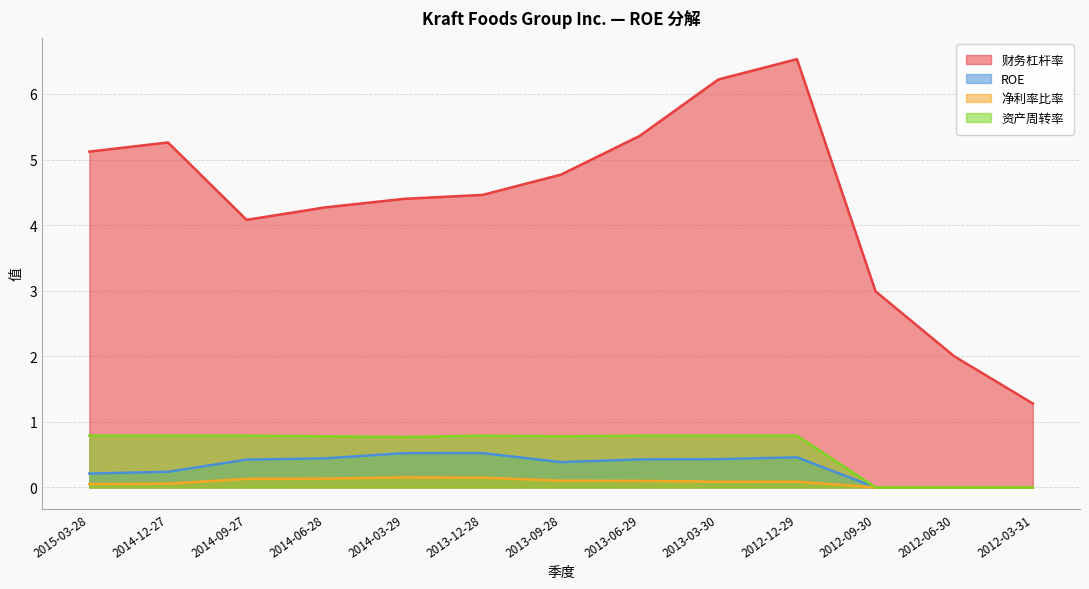

Which series has the widest spread of values?

财务杠杆率